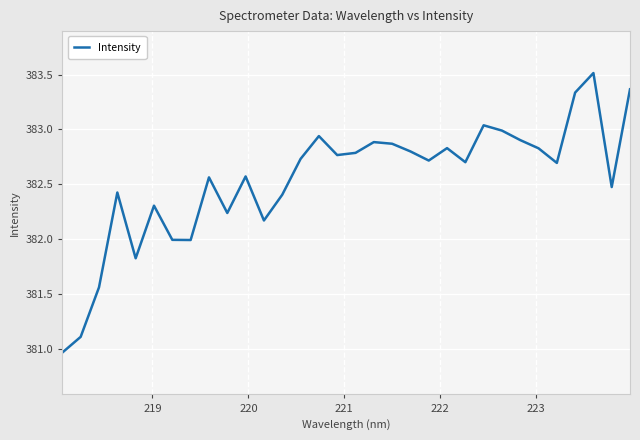

Does the chart have visible grid lines?

Yes